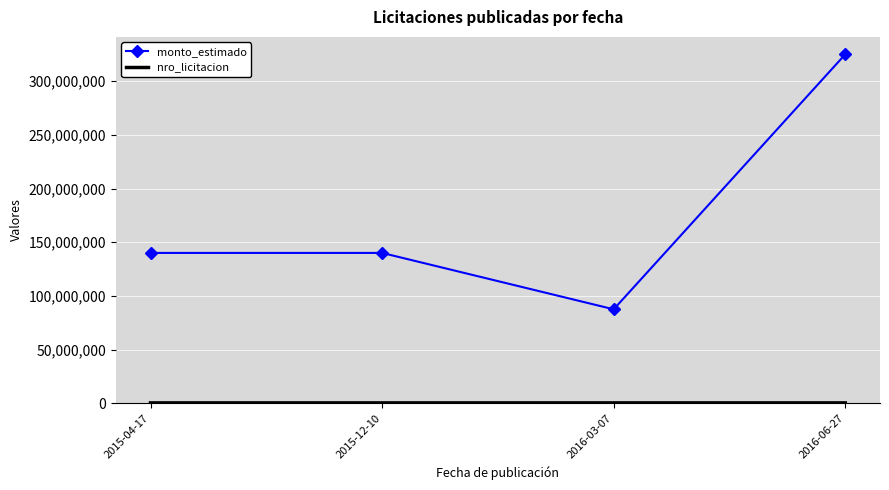

Is it true that monto_estimado equals 184760525 at 2015-04-17?

False